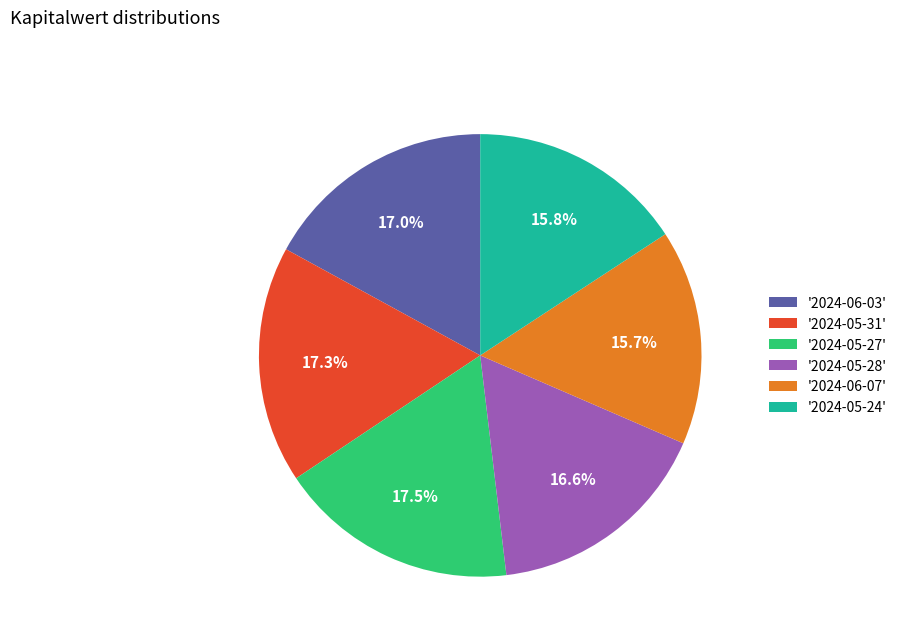

What is the ratio of the value at '2024-05-28' to the value at '2024-05-31'?

1.0